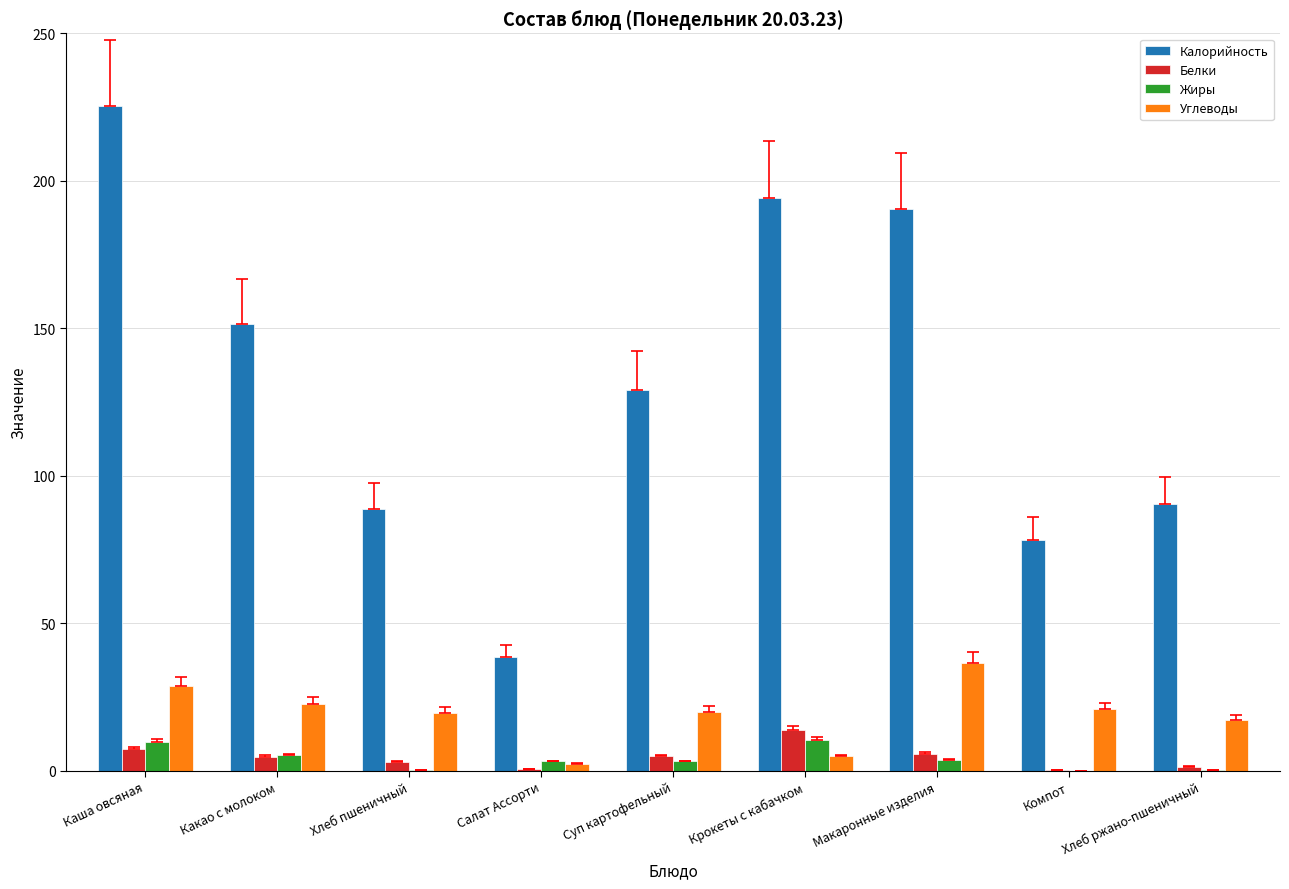

What is the sum of all Углеводы values?

172.3